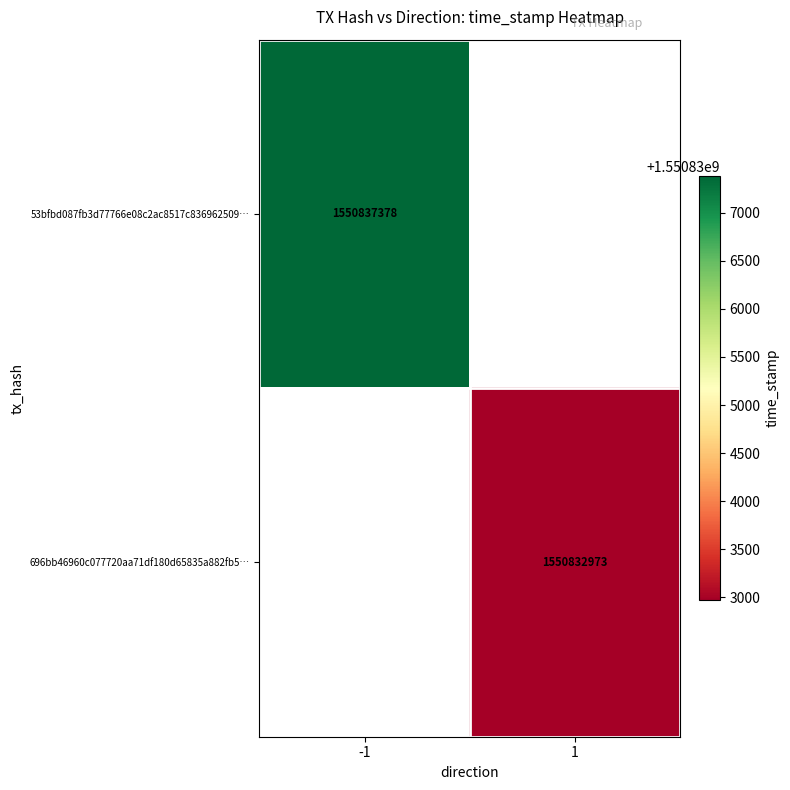

The 696bb46960c077720aa71df180d65835a882fb5… series shows 2454100405 at 1. True or false?

False